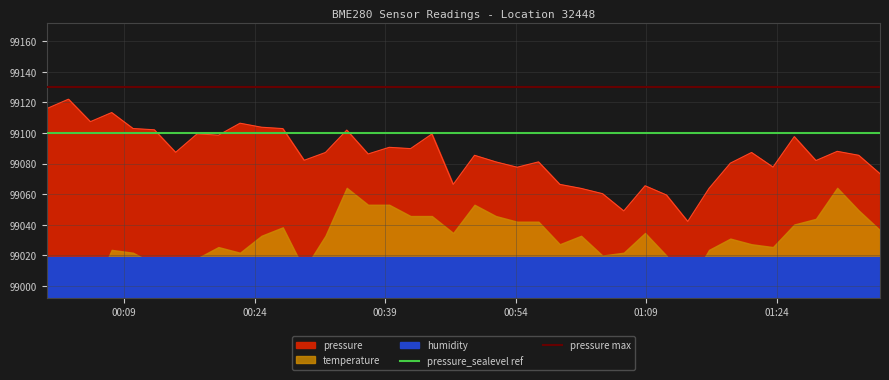

What is the highest value of the pressure series?

99122.2